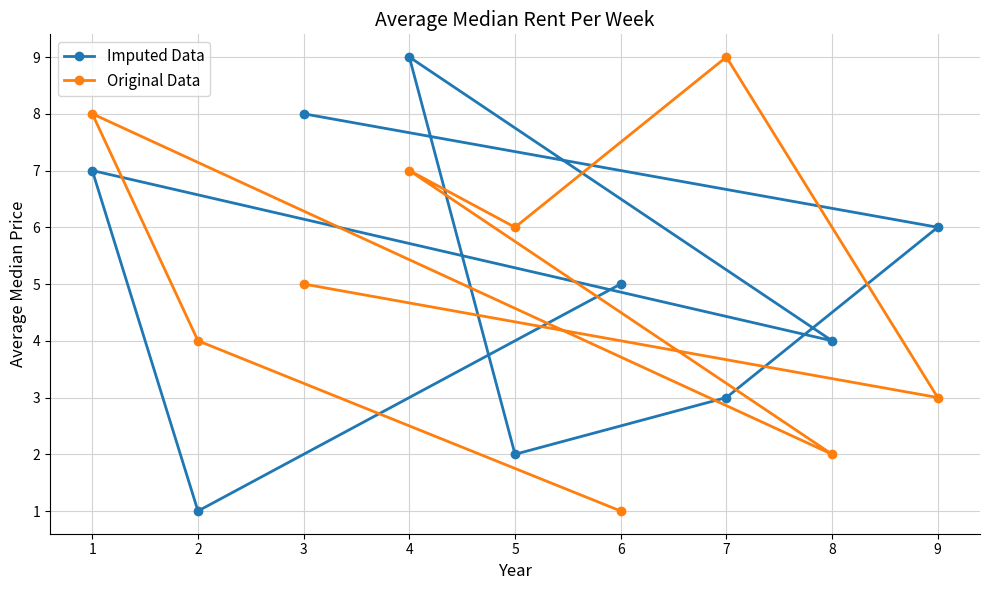

Which series has the largest range (max minus min)?

Imputed Data